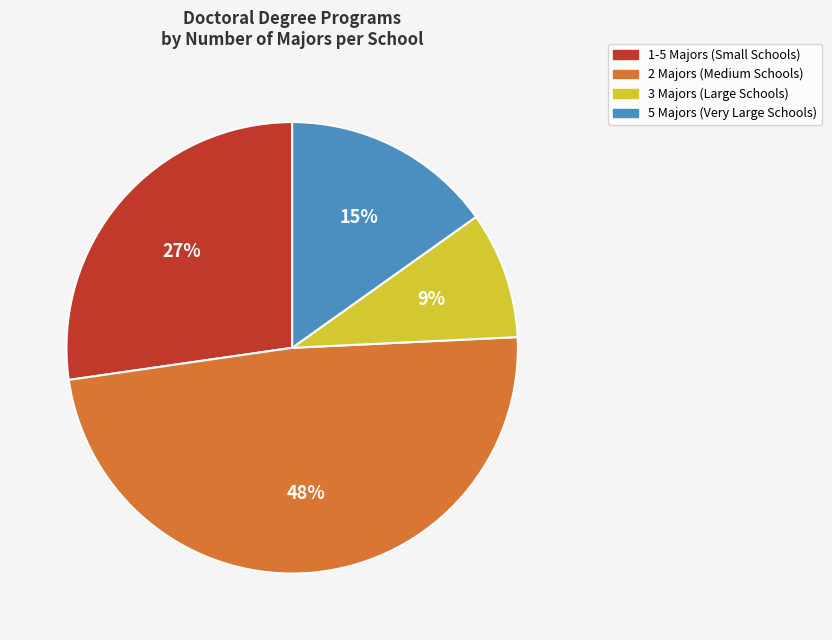

Is there any slice that represents more than half of the pie?

No